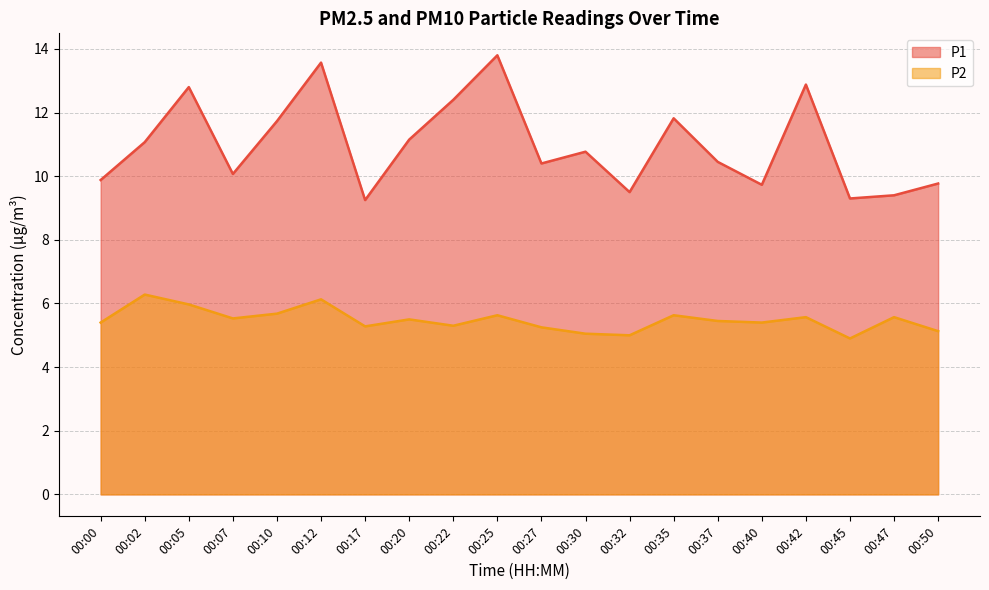

Reading left to right, transcribe all the data shown in this chart.

P1: 9.9	11.1	12.8	10.1	11.7	13.6	9.2	11.2	12.4	13.8	10.4	10.8	9.5	11.8	10.4	9.7	12.9	9.3	9.4	9.8
P2: 5.4	6.3	6.0	5.5	5.7	6.1	5.3	5.5	5.3	5.6	5.2	5.0	5.0	5.6	5.5	5.4	5.6	4.9	5.6	5.1